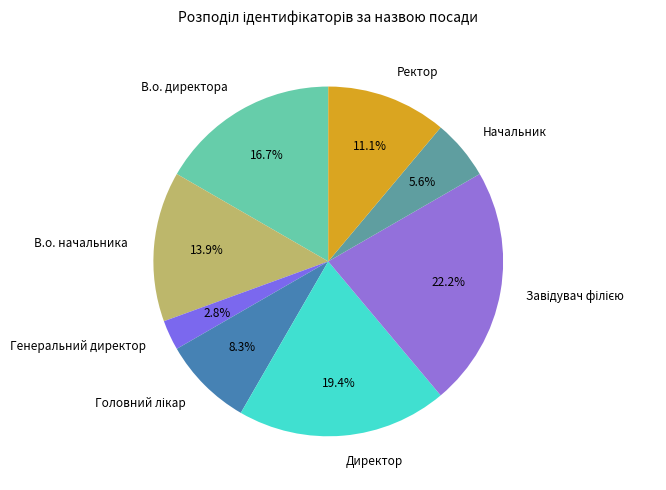

Is the sum of В.о. начальника and Директор greater than half?

No